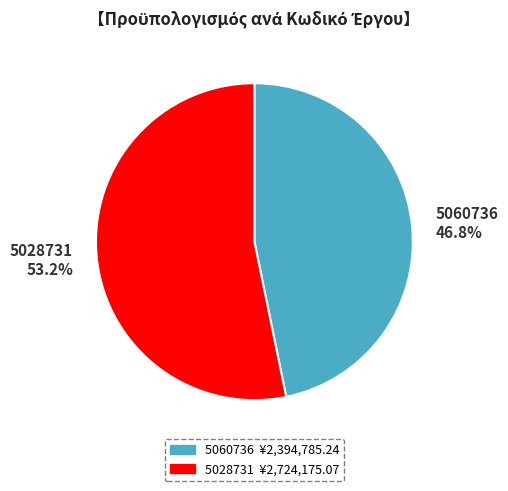

What percentage is the 5028731 slice, to the nearest percent?

53%